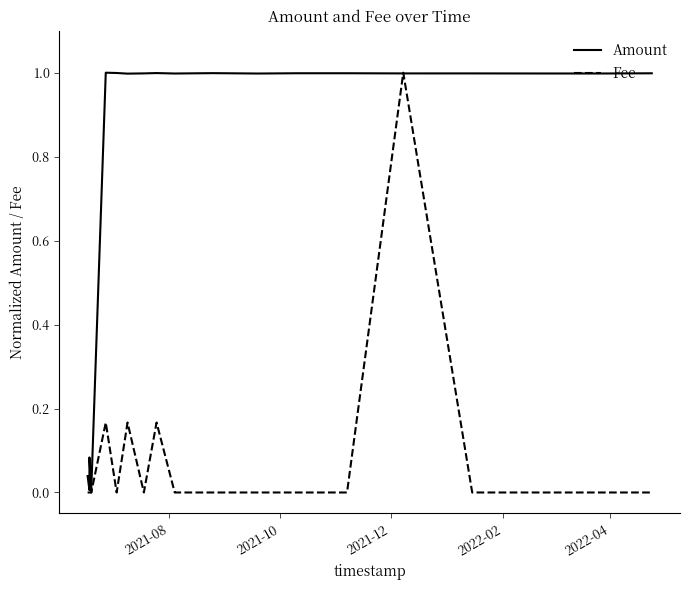

Rank the series by their maximum value, from lowest to highest.

Amount, Fee